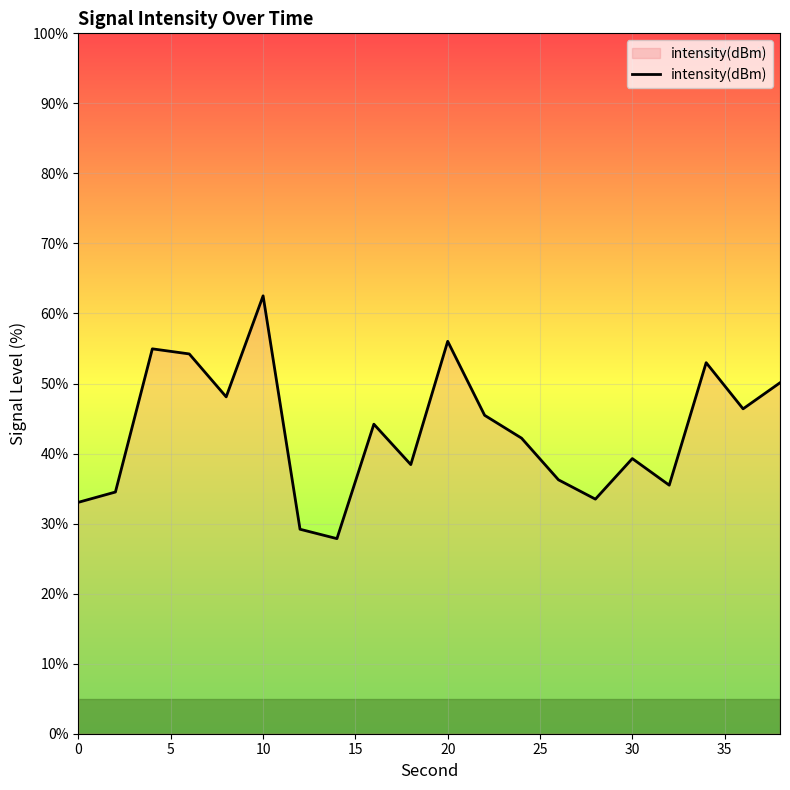

What is the maximum value shown in the chart?

62.5